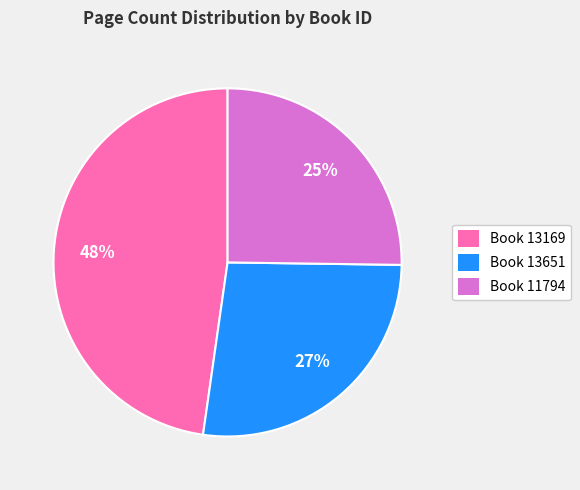

Rank the categories by value from highest to lowest.

Book 13169, Book 13651, Book 11794